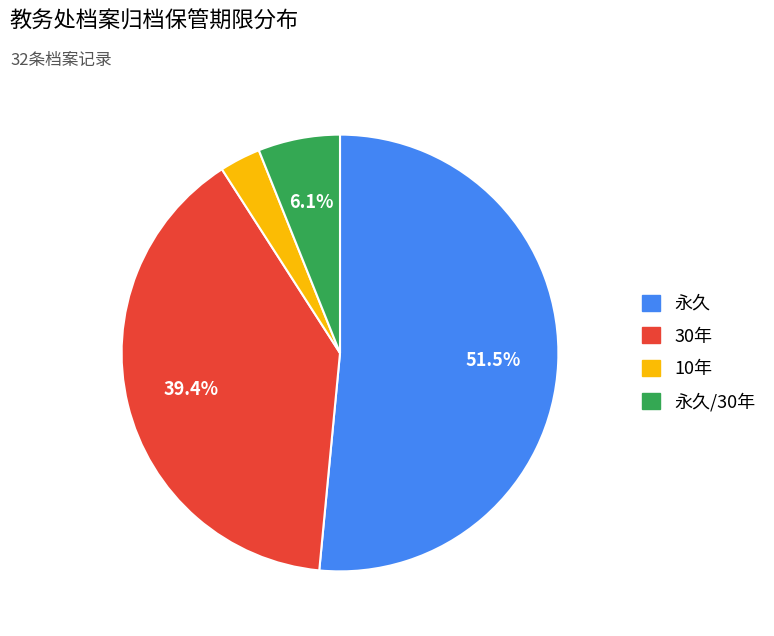

Is there a majority slice in this chart?

Yes